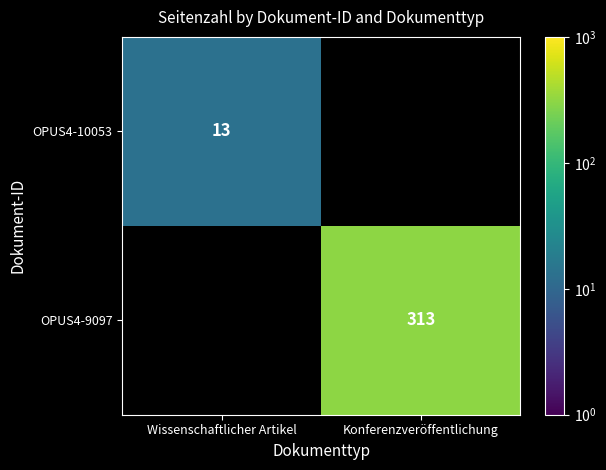

The value of OPUS4-10053 at Wissenschaftlicher Artikel is 17.5. True or false?

False